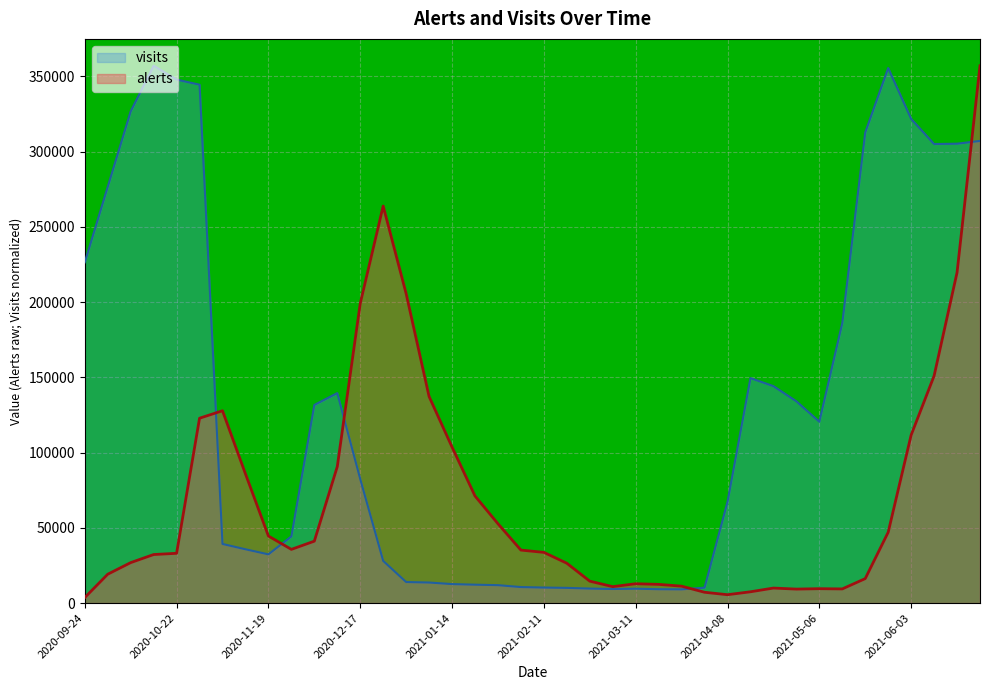

In alerts, how many points are lower than both neighbors (excluding endpoints)?

5